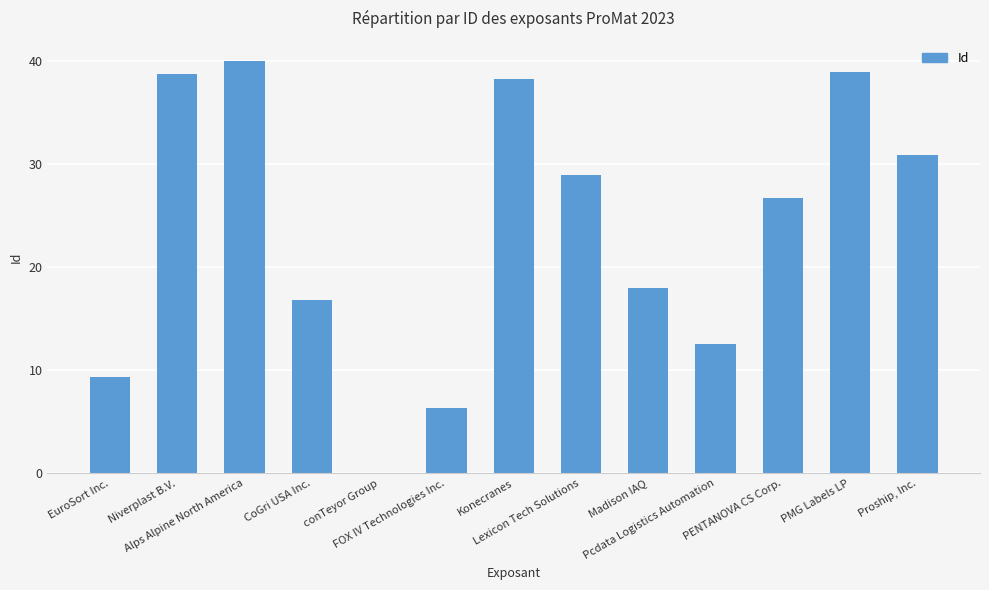

The value at CoGri USA Inc. is 5.3. True or false?

False